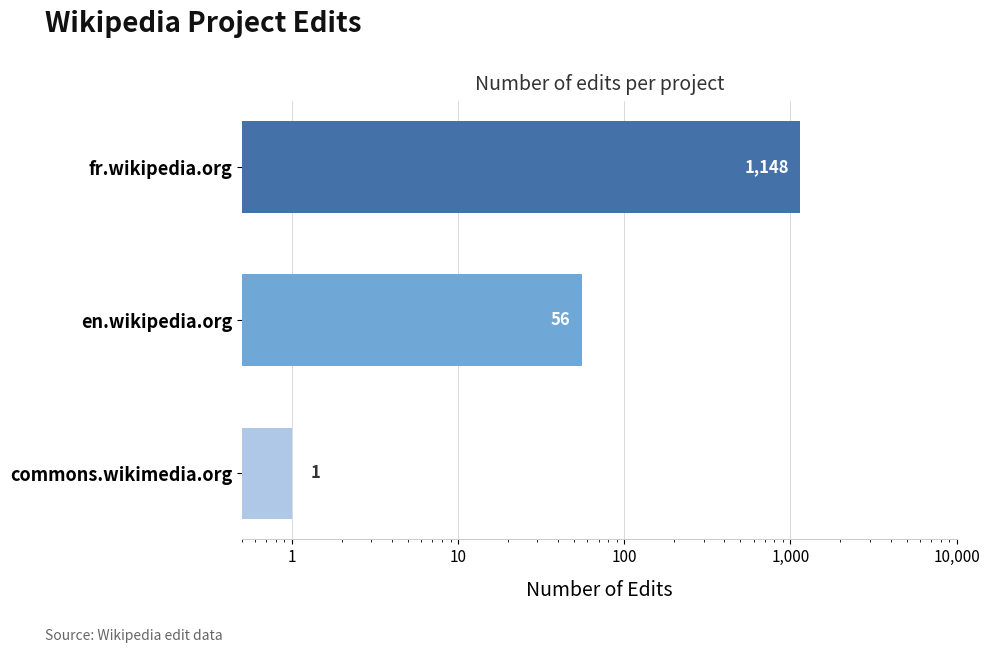

List the labels in order of value, largest first.

fr.wikipedia.org, en.wikipedia.org, commons.wikimedia.org